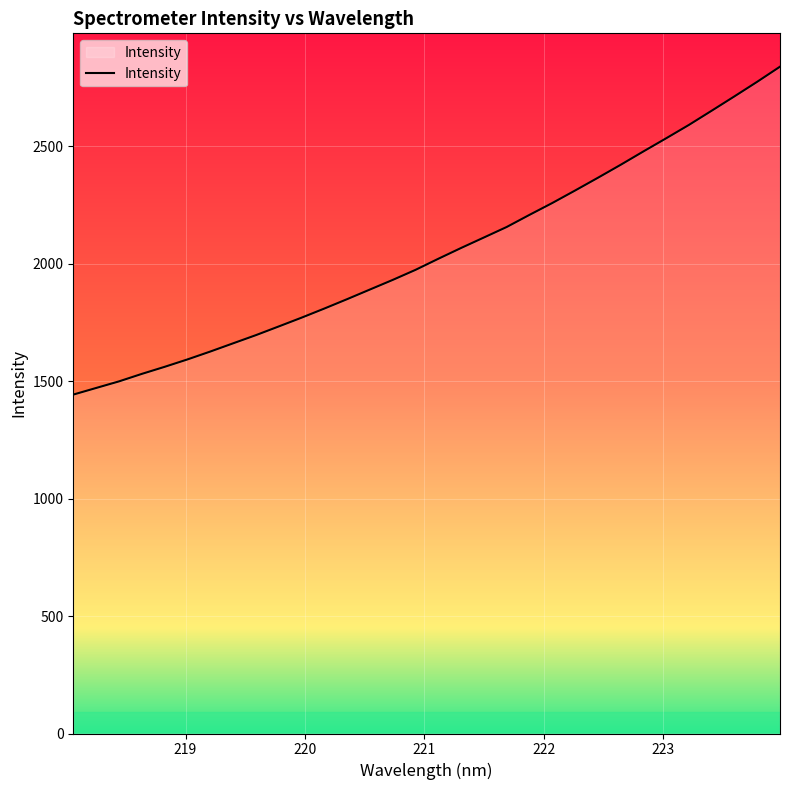

What is the minimum value shown in the chart?

1442.3